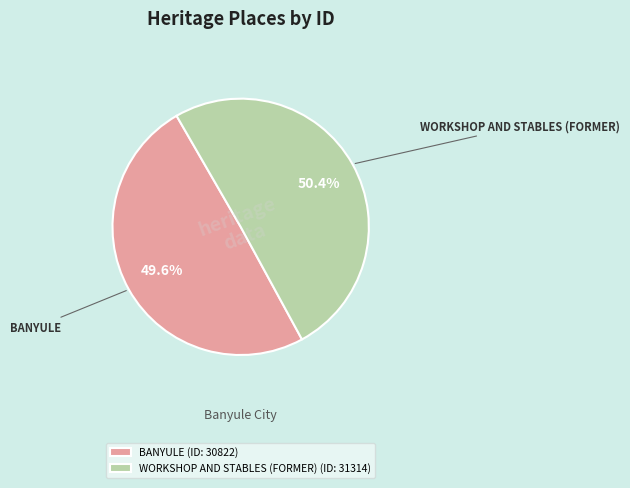

What is the smallest slice in the pie chart?

BANYULE